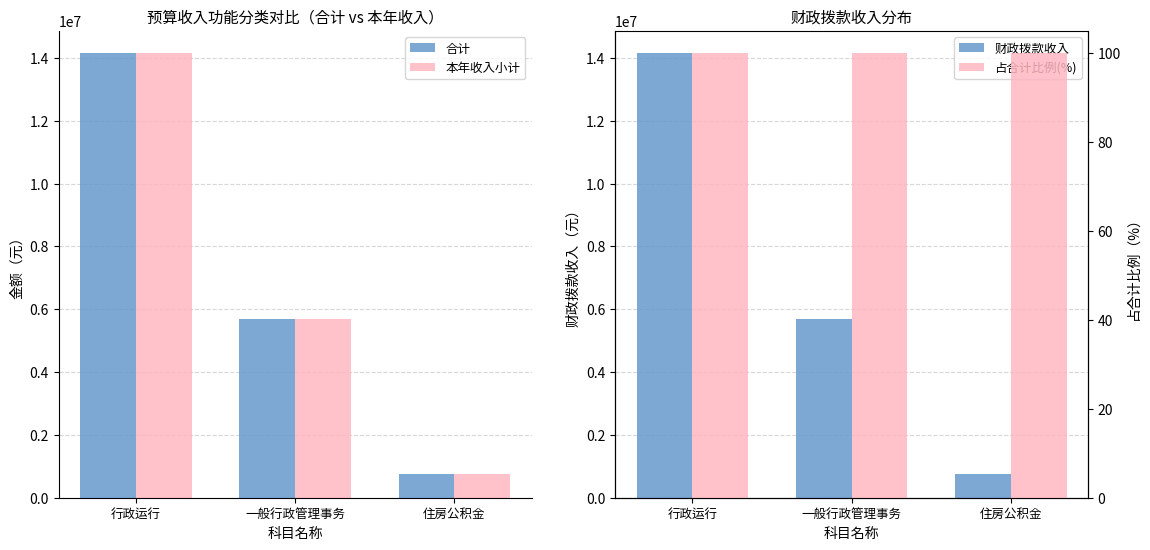

Is it true that 合计 equals 750373.9 at 住房公积金?

True